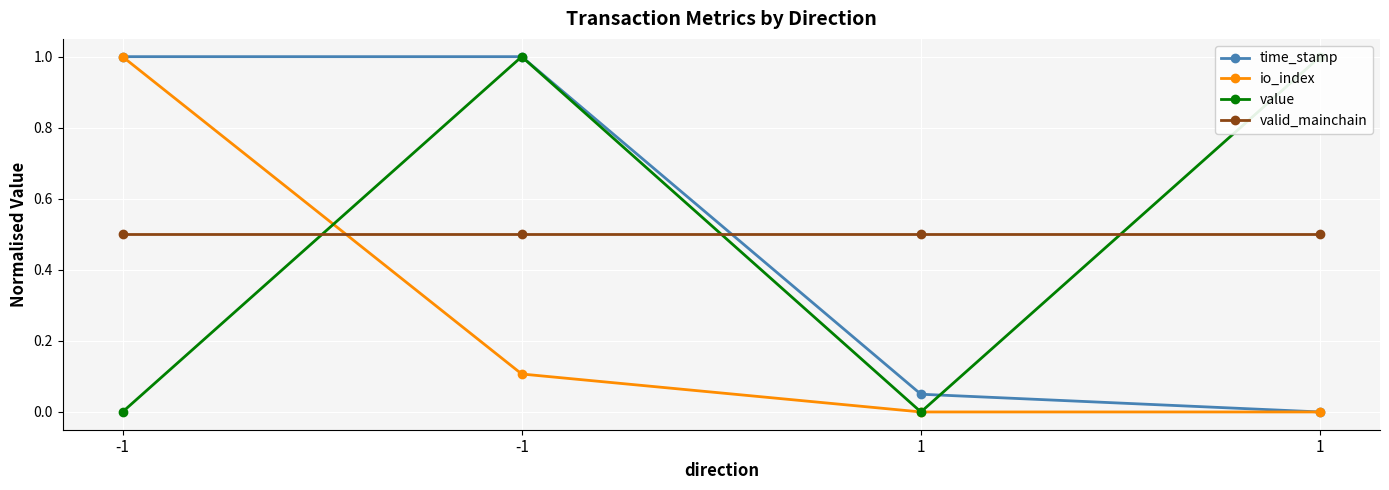

What is the value of the valid_mainchain point at the 3rd from the left?

0.5